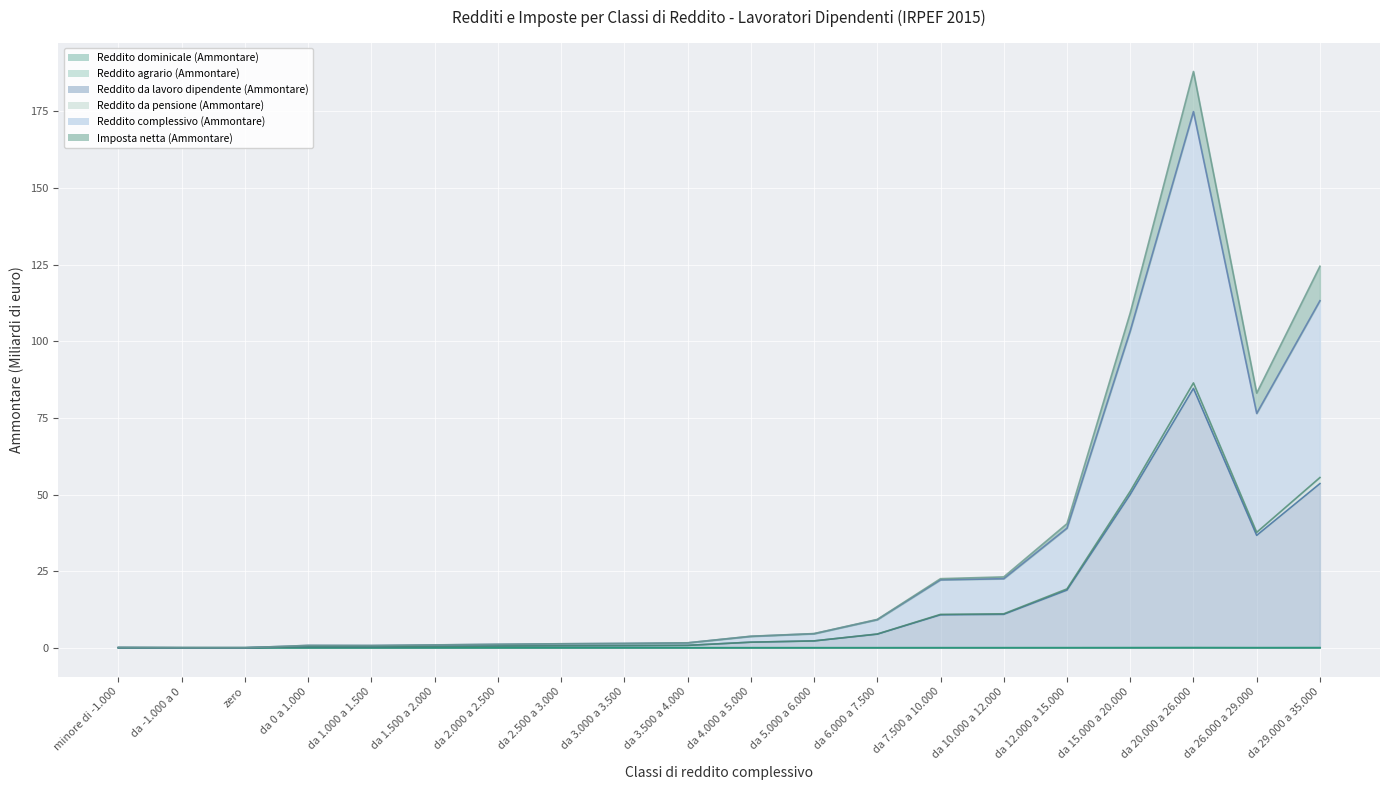

True or false: Reddito complessivo (Ammontare) and Reddito da lavoro dipendente (Ammontare) cross at least once.

False